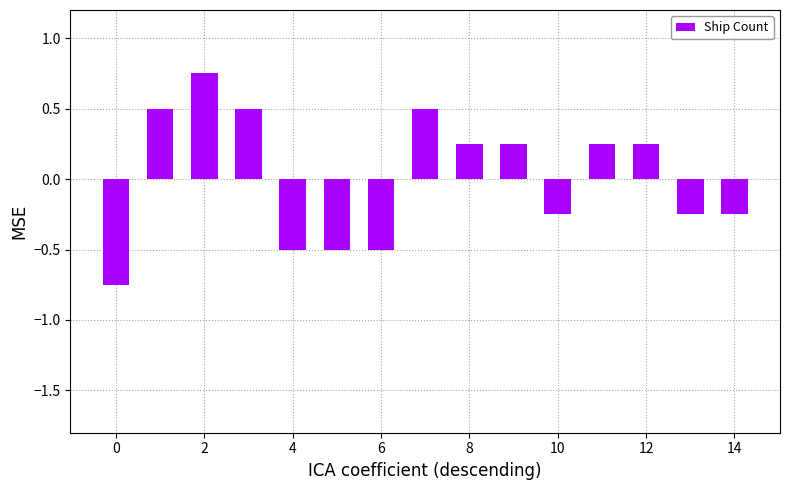

Count the values in the range 0 to 1.

8